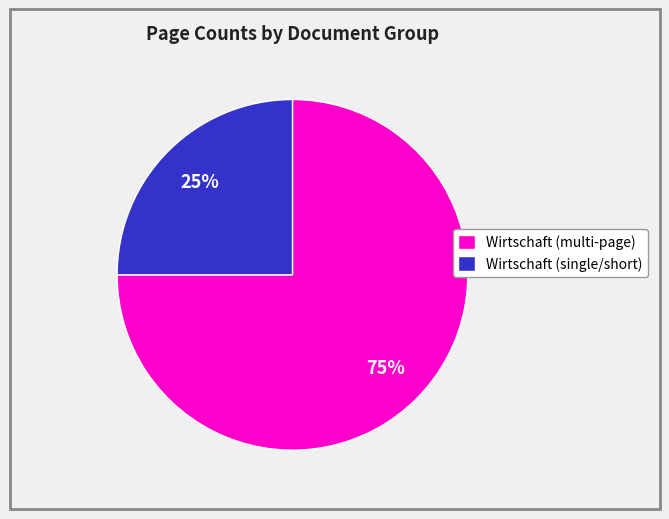

What percentage is the Wirtschaft (single/short) slice, to the nearest percent?

25%